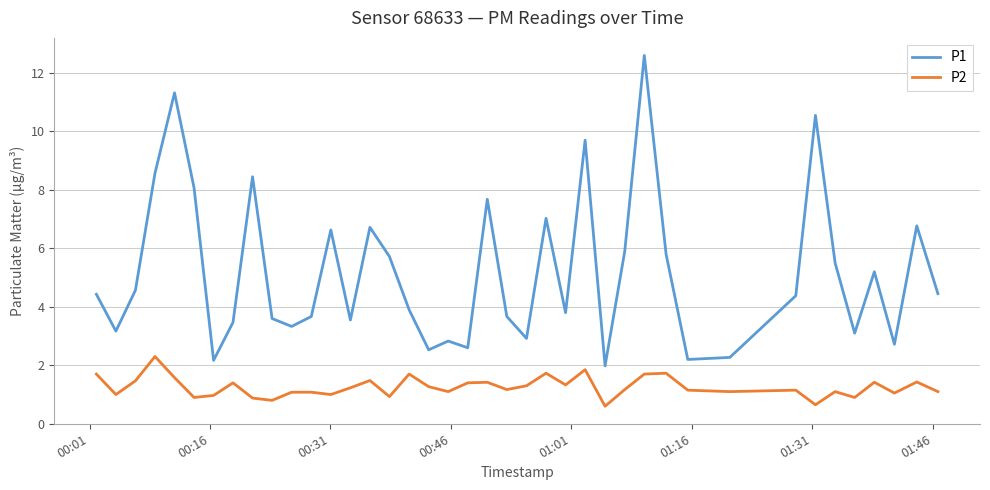

What is the highest value of the P1 series?

12.6